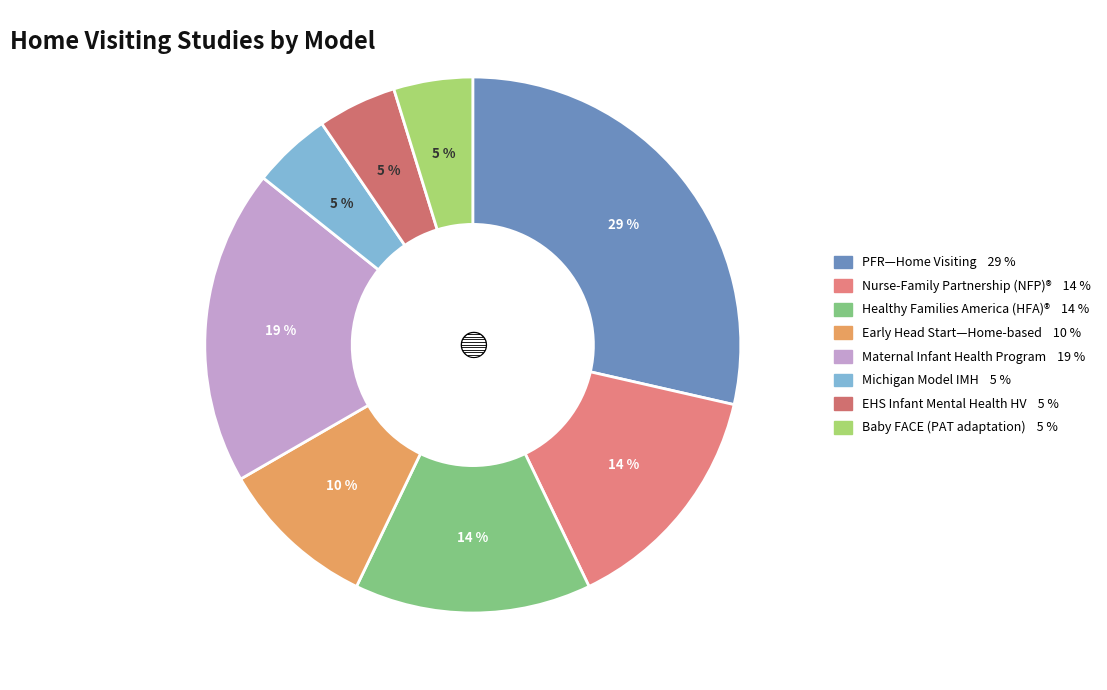

What is the smallest slice in the pie chart?

Michigan Model of Infant Mental Health